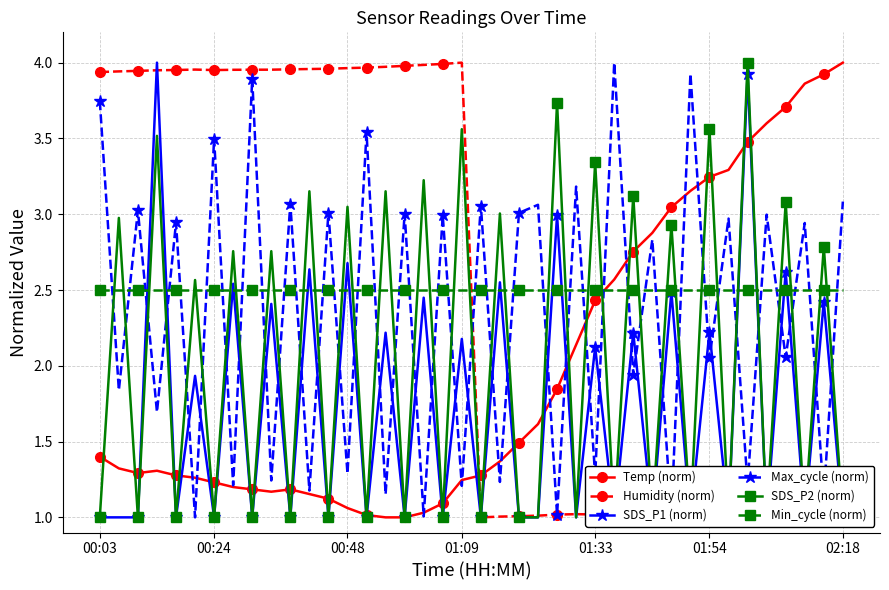

The value of Temp (norm) at 37 is 0.9. True or false?

False